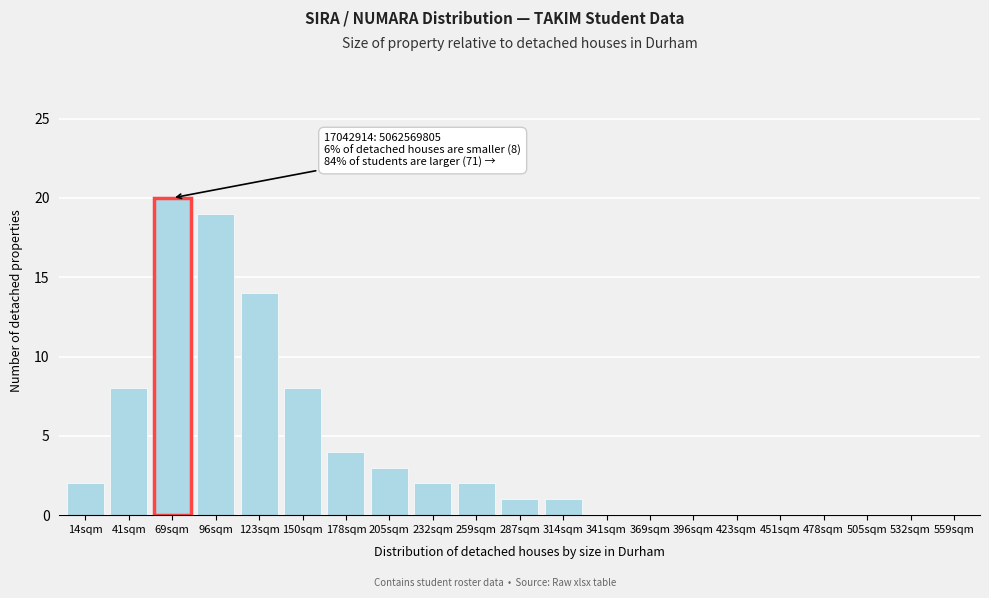

Reading right to left, list all the values displayed in this chart.

559sqm=0	532sqm=0	505sqm=0	478sqm=0	451sqm=0	423sqm=0	396sqm=0	369sqm=0	341sqm=0	314sqm=1	287sqm=1	259sqm=2	232sqm=2	205sqm=3	178sqm=4	150sqm=8	123sqm=14	96sqm=19	69sqm=20	41sqm=8	14sqm=2